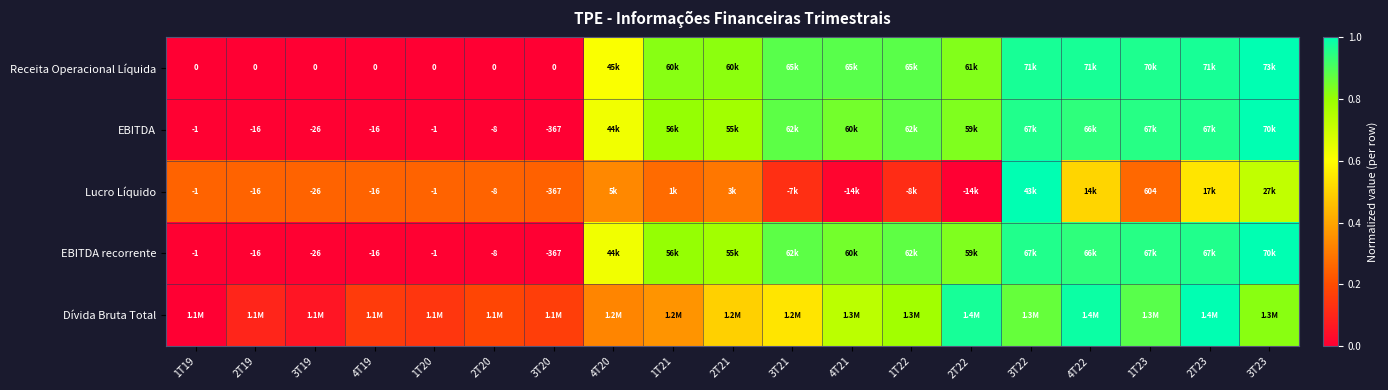

True or false: EBITDA has a value of 0.9 at 3T21.

True